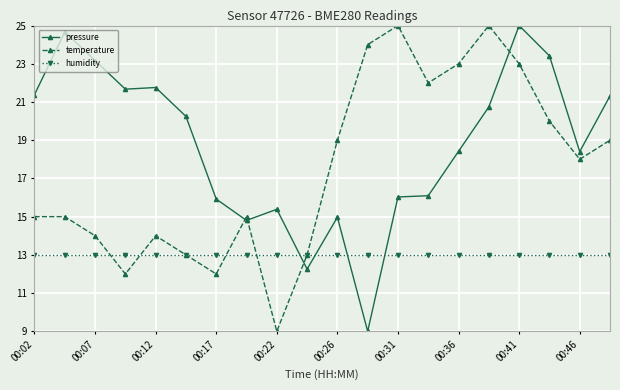

True or false: pressure and temperature cross at least once.

True